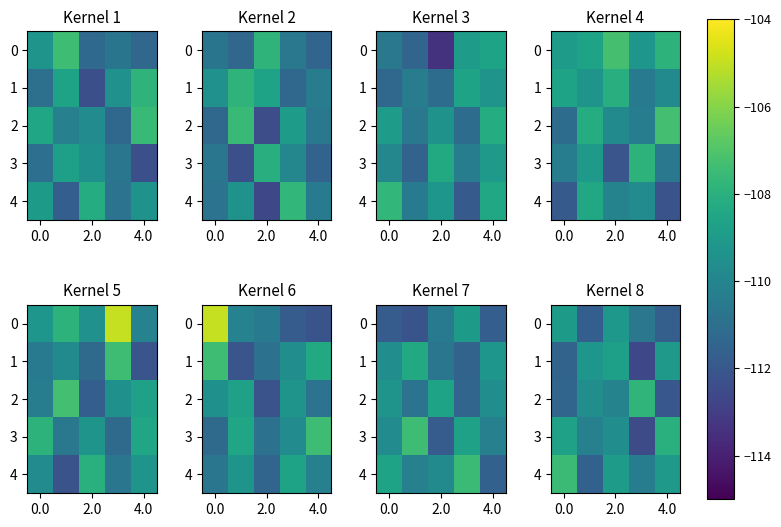

How many data points in 3 are above -109?

2